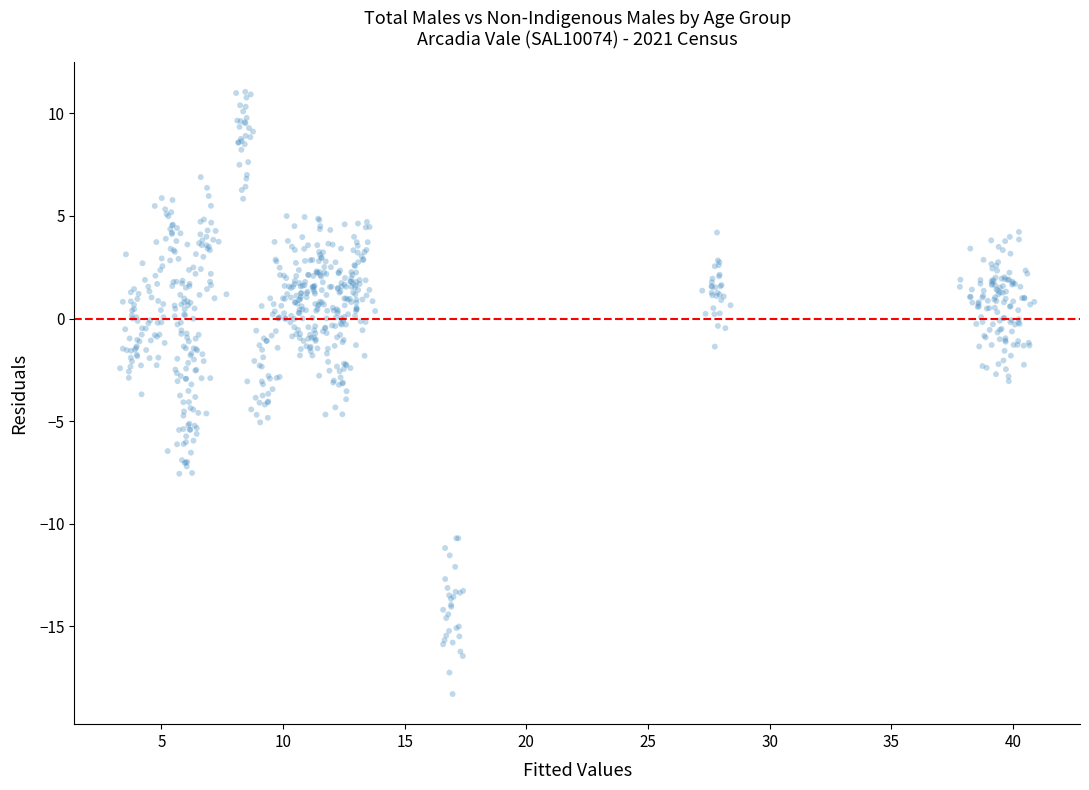

What is the range of Y values (max minus min)?

29.3